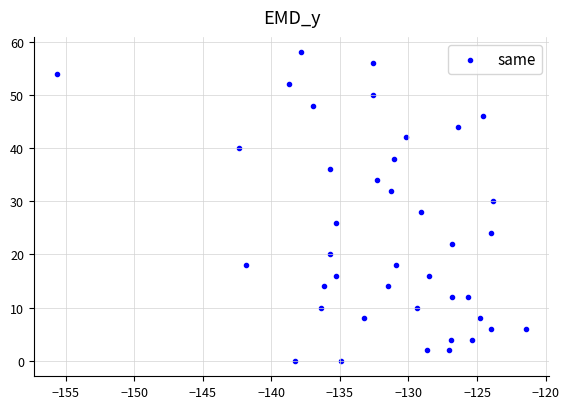

What is the range of Y values (max minus min)?

58